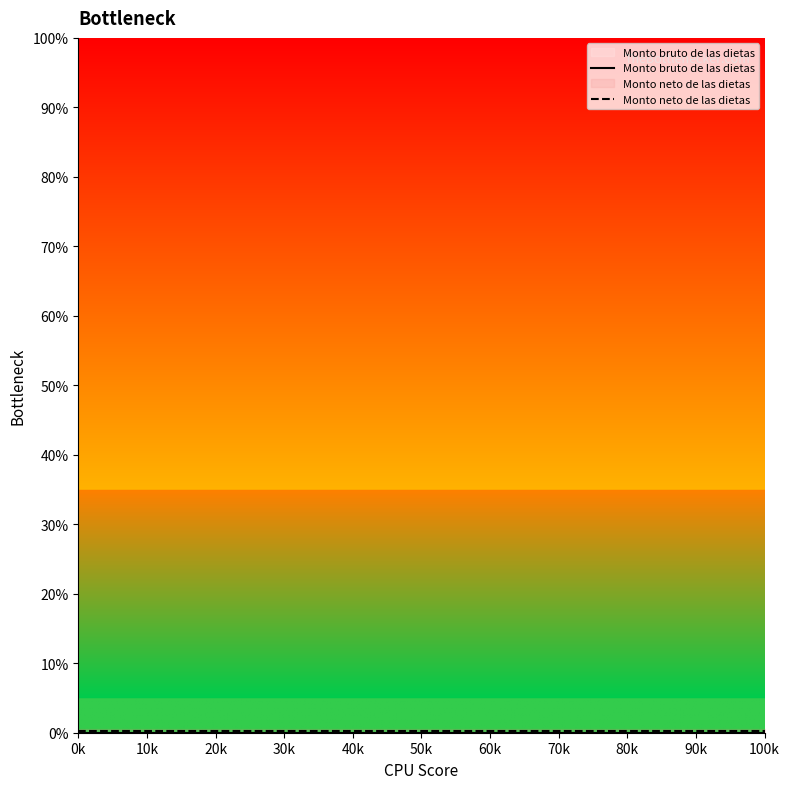

What is the highest value of the Monto neto de las dietas series?

0.3